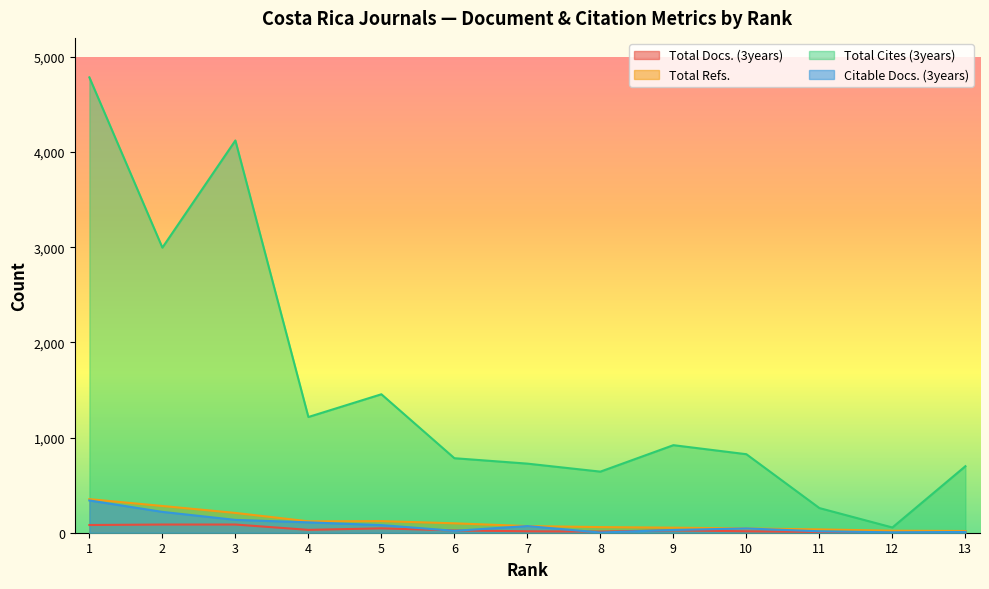

True or false: Total Refs. has more than 1 points higher than both neighbors.

False